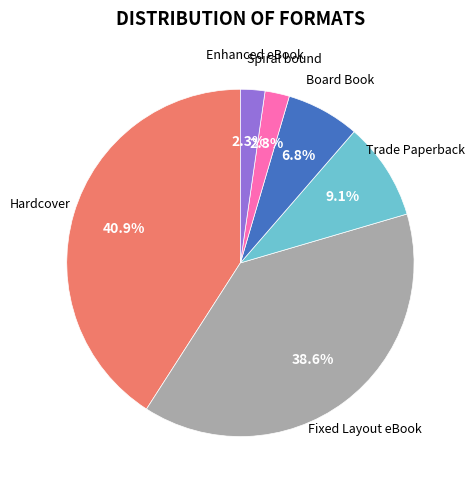

Is it true that Enhanced eBook is 10% of the pie?

False